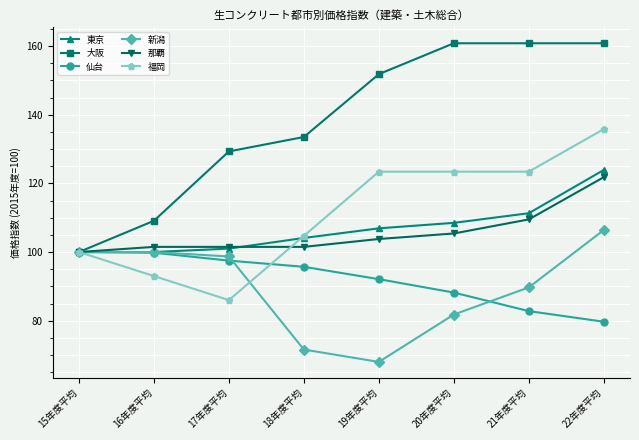

What is the greatest value displayed?

160.8